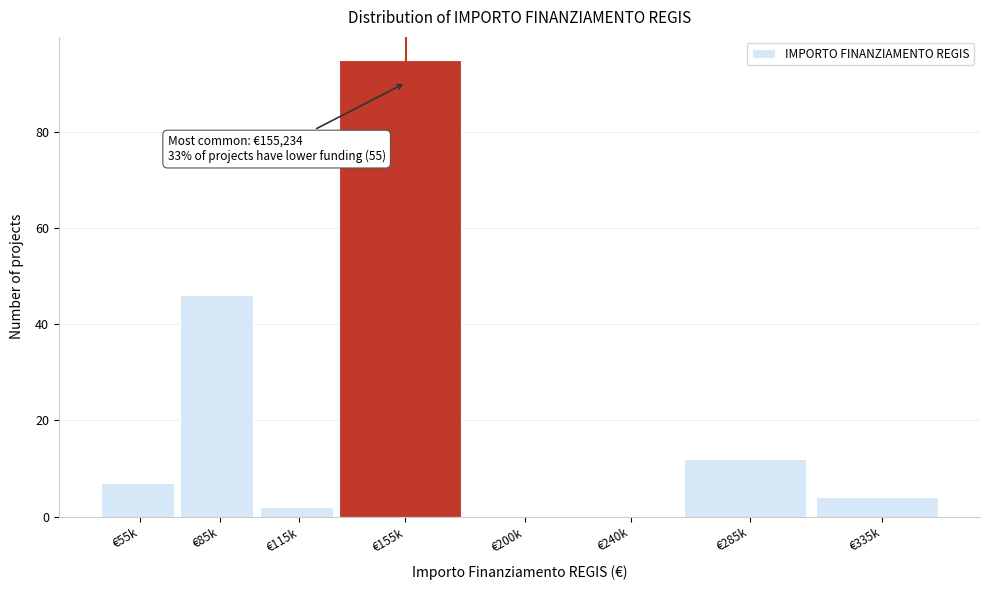

Reading left to right, list all the values displayed in this chart.

€55k=7	€85k=46	€115k=2	€155k=95	€200k=0	€240k=0	€285k=12	€335k=4